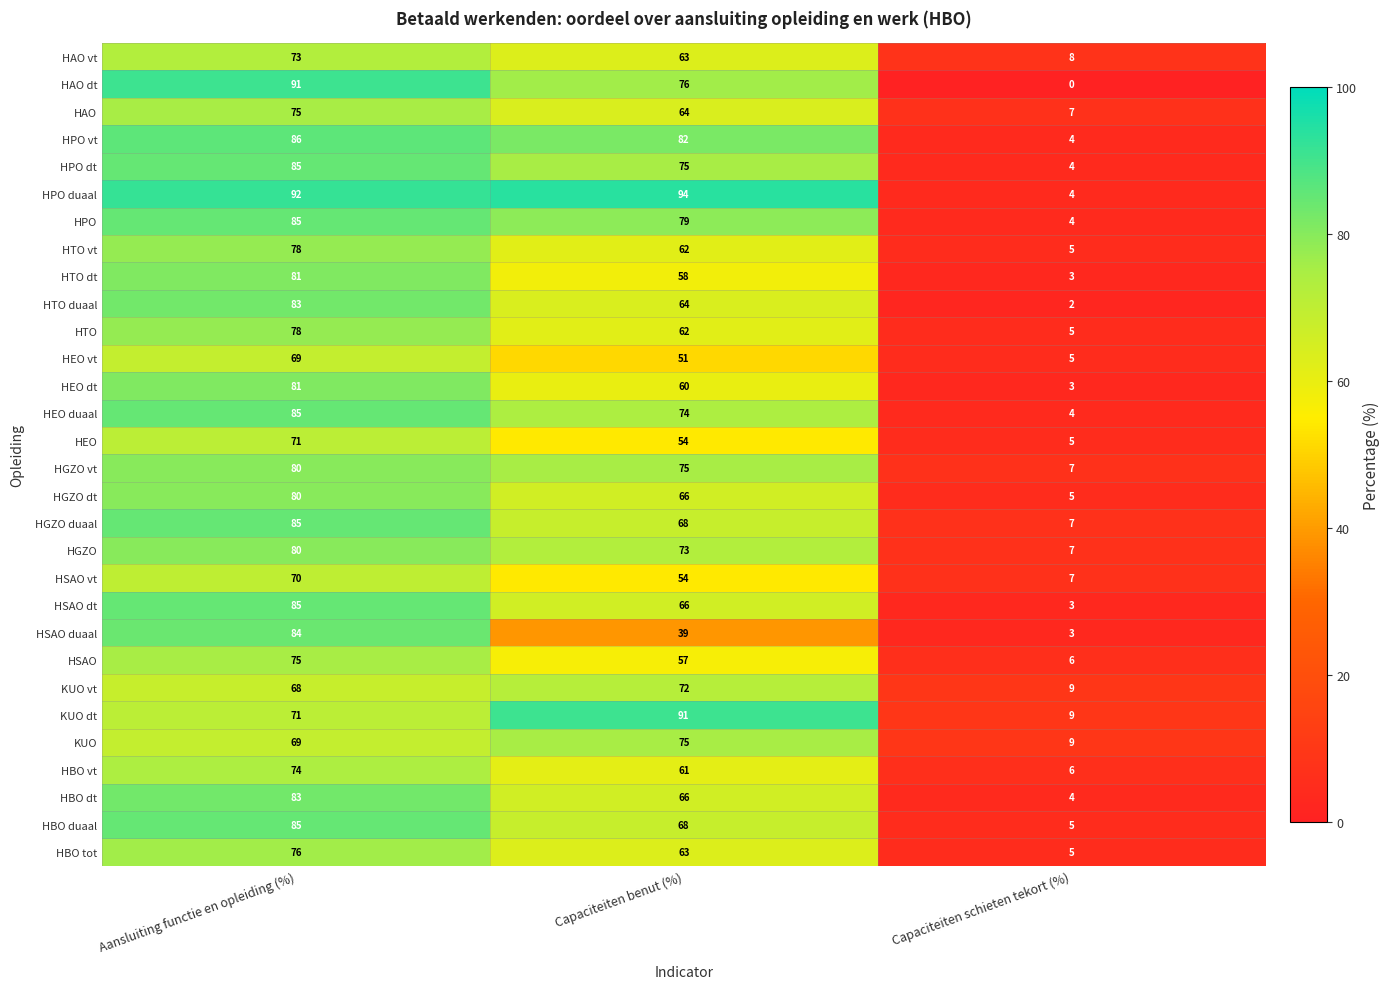

Which series has the widest spread of values?

HAO dt